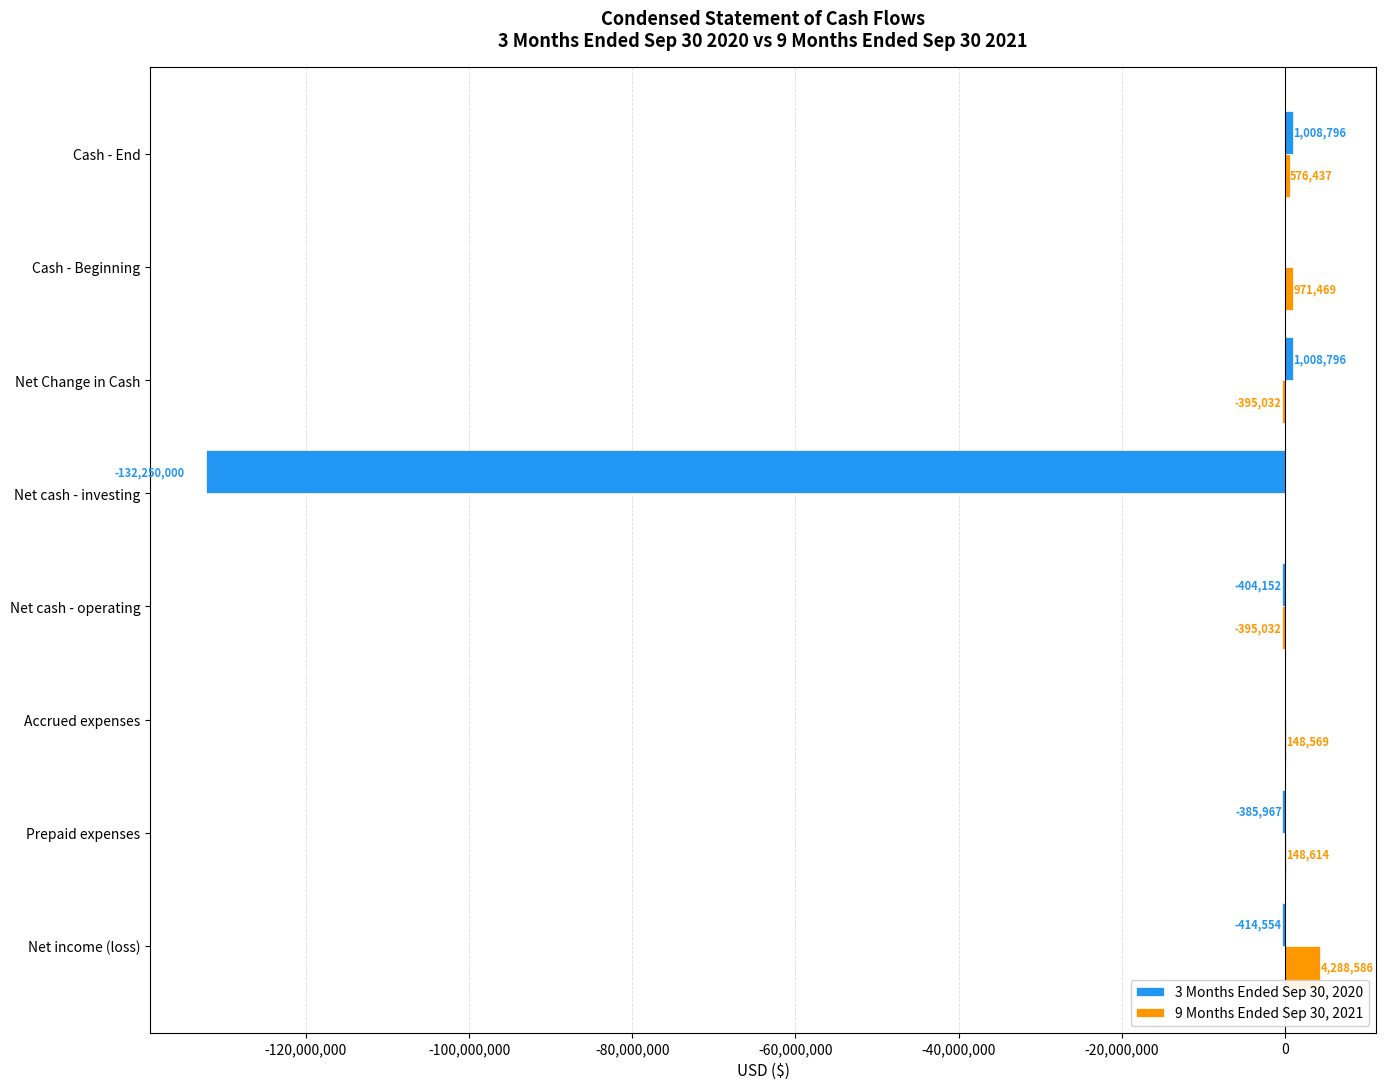

How many data points does each series have?

8